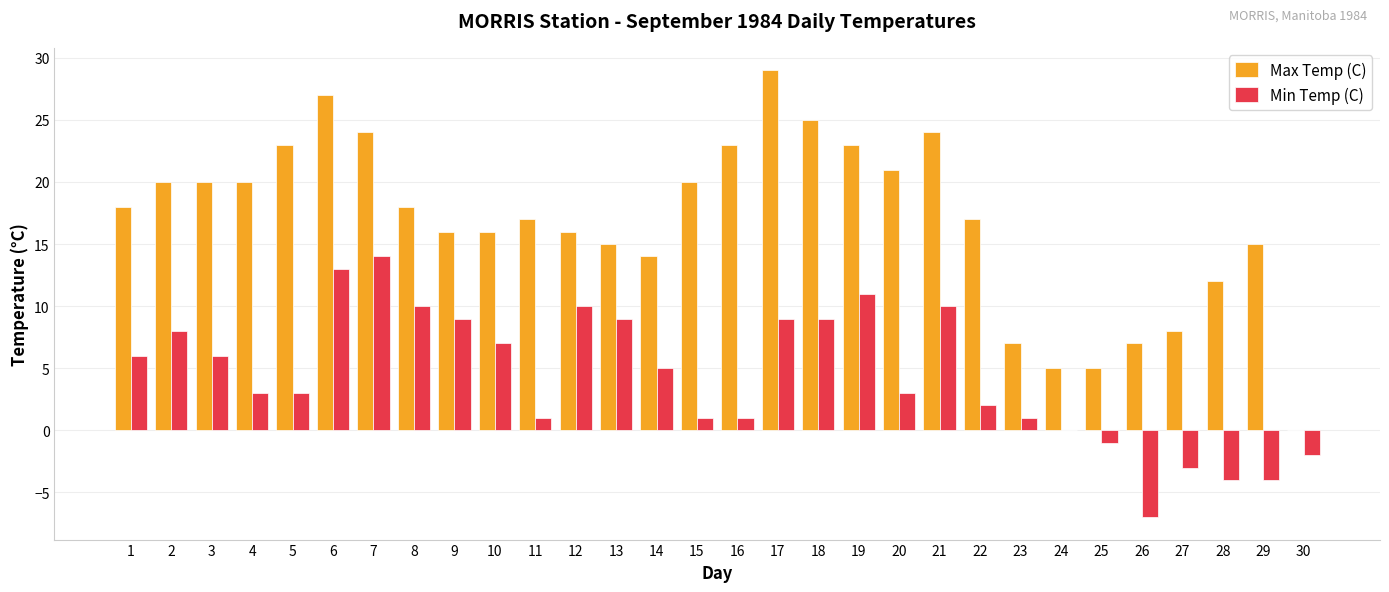

Are the bars grouped side by side (vs. stacked)?

Yes